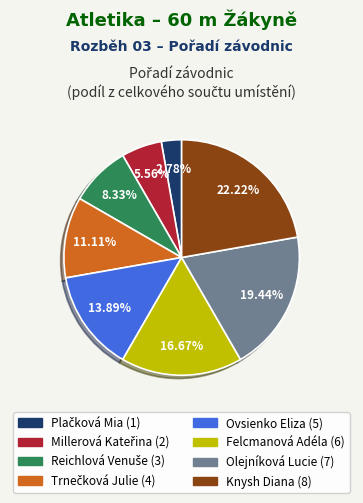

Does Knysh Diana represent more than half of the total?

No